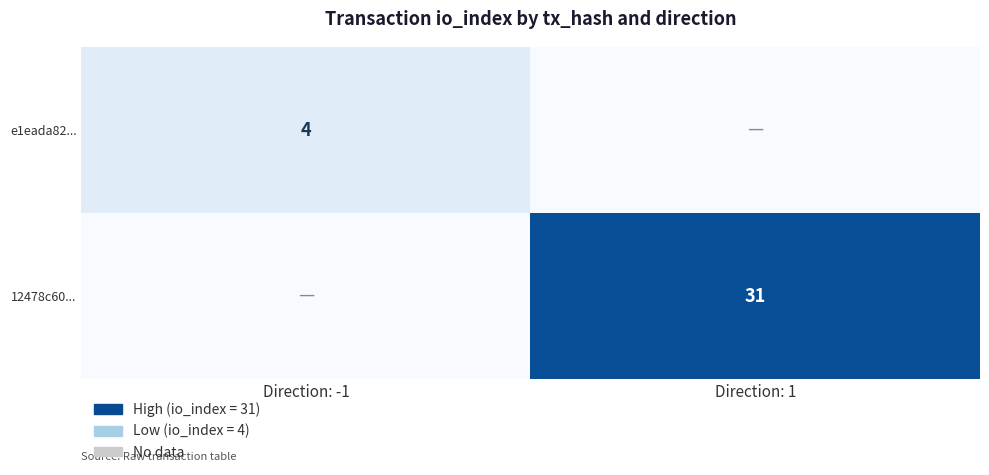

Is it true that 12478c60... equals 31 at Direction: 1?

True